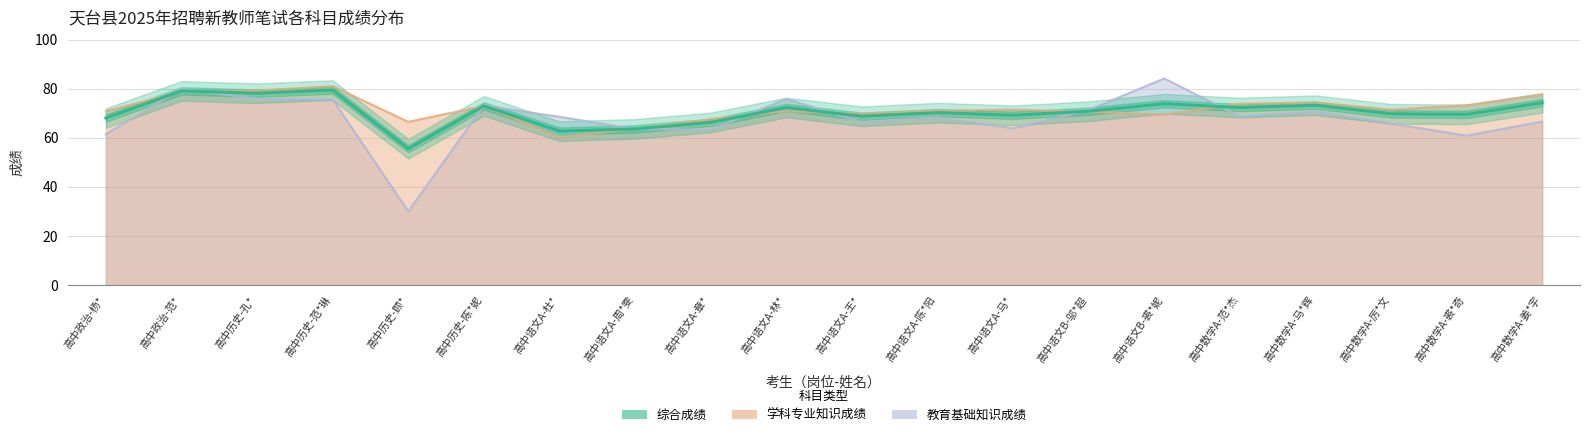

List the labels in order of value, smallest first.

高中历史-顾*, 高中语文A-杜*, 高中语文A-周*雯, 高中语文A-章*, 高中政治-杨*, 高中语文A-王*, 高中语文A-马*, 高中数学A-裘*奇, 高中数学A-厉*文, 高中语文A-陈*阳, 高中语文B-邬*超, 高中数学A-范*杰, 高中语文A-林*, 高中历史-陈*妮, 高中数学A-马*辉, 高中语文B-裘*妮, 高中数学A-姜*宇, 高中历史-孔*, 高中政治-范*, 高中历史-范*琳